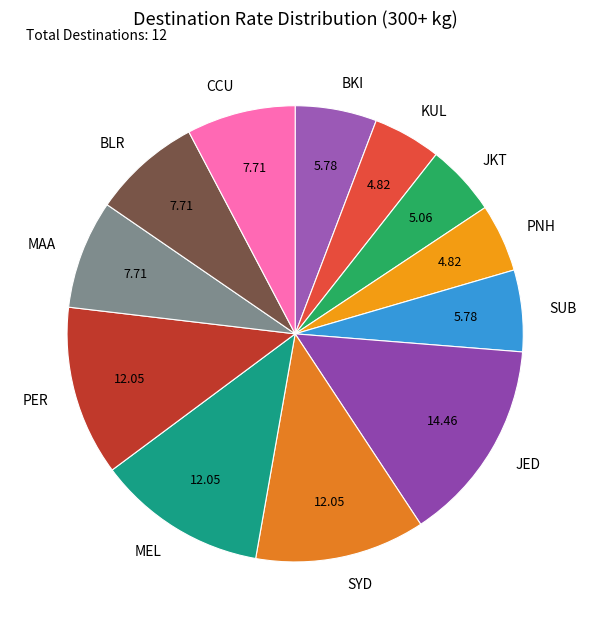

Does PER represent more than half of the total?

No